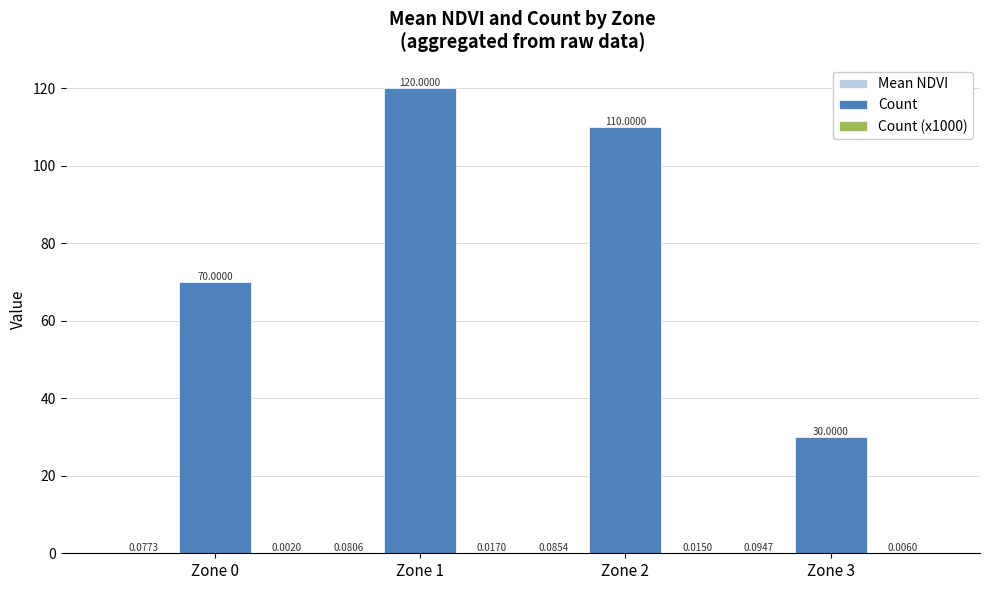

Which series has the largest total across all categories?

Count